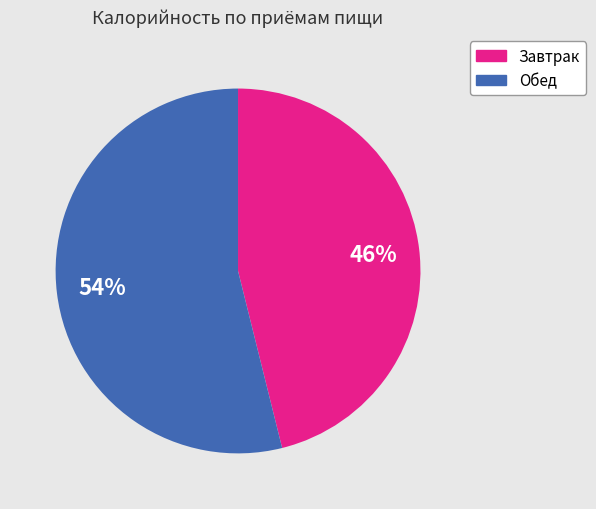

Does Обед account for over 50% of the chart?

Yes